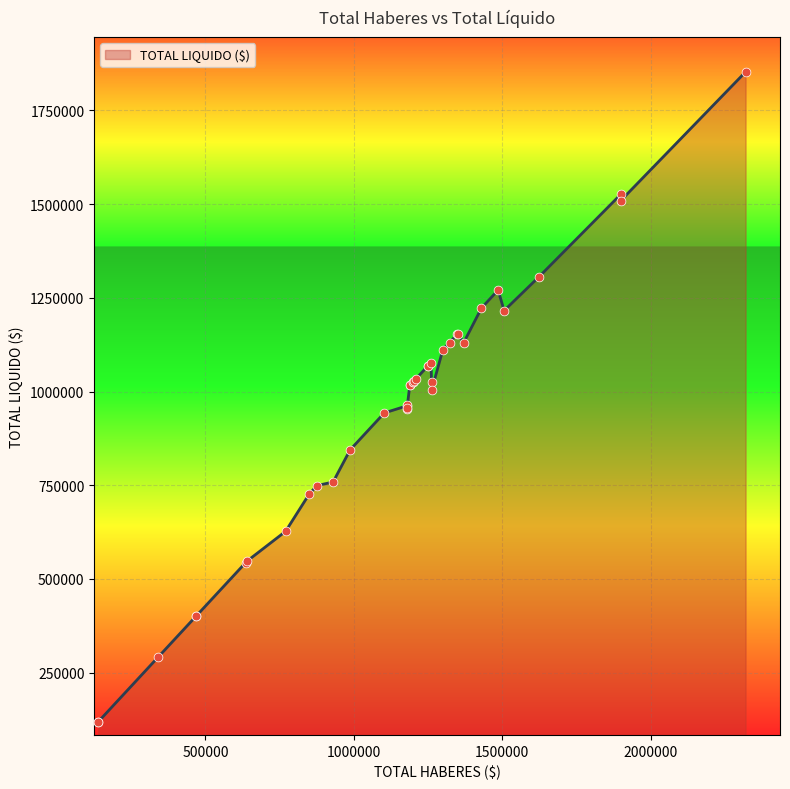

What is the change in value from 18 to 26?

+95211